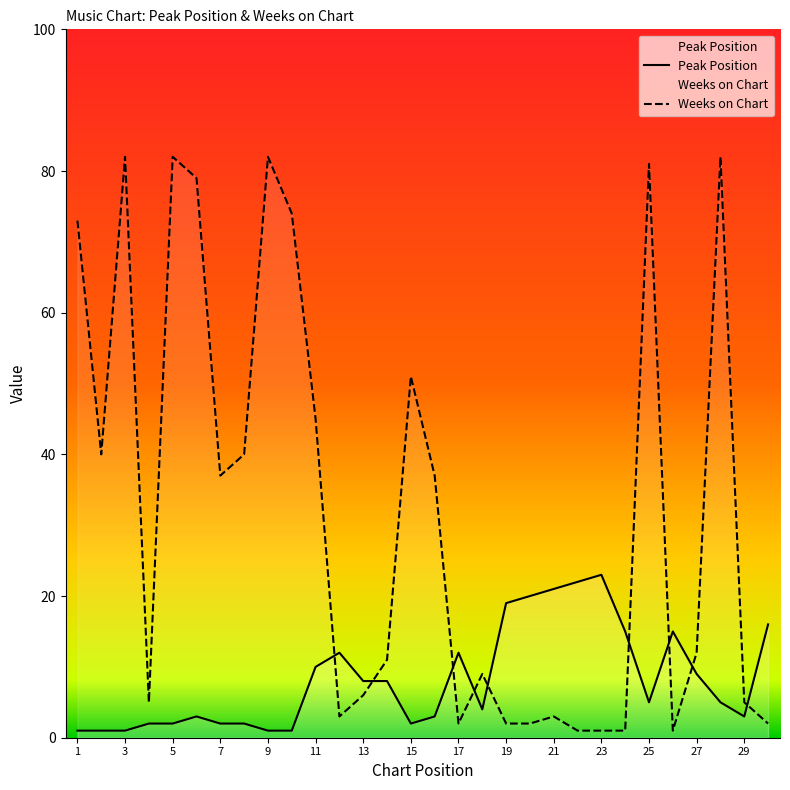

What is the difference between the second highest and second lowest values in the Peak Position series?

21